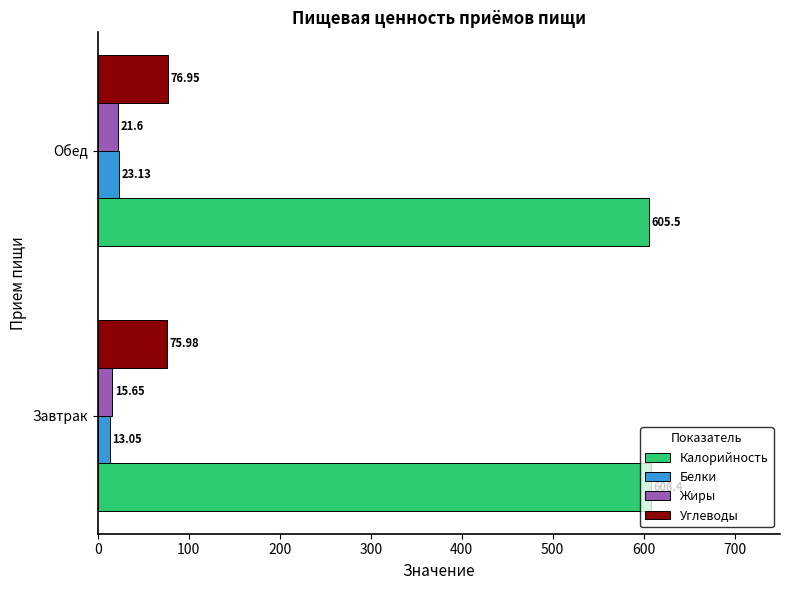

What is the sum of the Белки values at Завтрак and Обед?

36.2